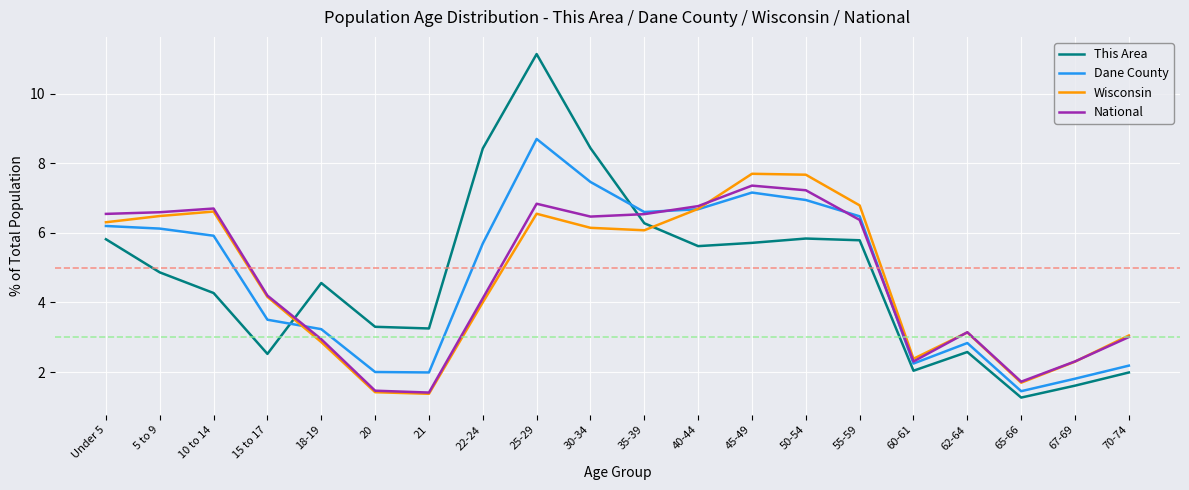

Reading right to left, list all the values displayed in this chart.

This Area: 2.0	1.6	1.3	2.6	2.0	5.8	5.8	5.7	5.6	6.3	8.4	11.1	8.4	3.3	3.3	4.6	2.5	4.3	4.9	5.8
Dane County: 2.2	1.8	1.4	2.8	2.2	6.5	6.9	7.2	6.7	6.6	7.5	8.7	5.7	2.0	2.0	3.2	3.5	5.9	6.1	6.2
Wisconsin: 3.1	2.3	1.7	3.1	2.4	6.8	7.7	7.7	6.7	6.1	6.1	6.5	4.0	1.4	1.4	2.9	4.2	6.6	6.5	6.3
National: 3.0	2.3	1.7	3.1	2.3	6.4	7.2	7.4	6.8	6.5	6.5	6.8	4.1	1.4	1.5	2.9	4.2	6.7	6.6	6.5